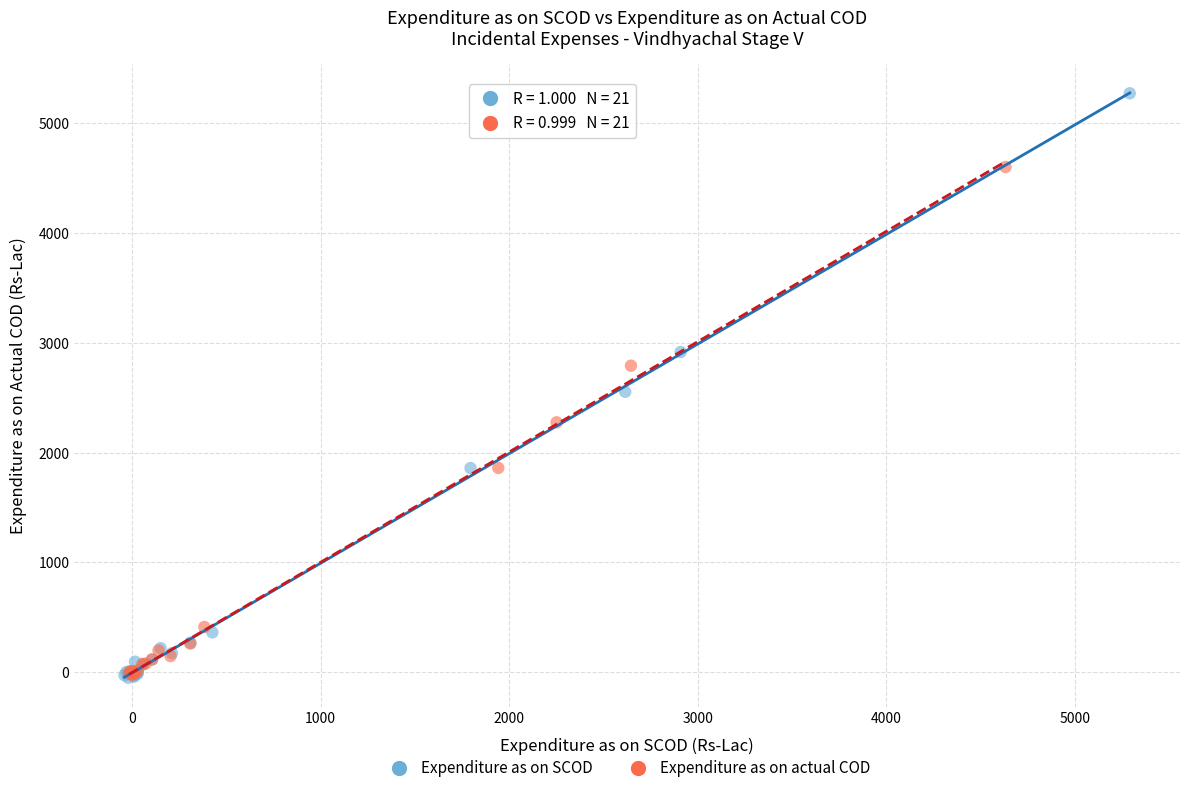

Which series reaches the maximum Y coordinate?

Expenditure as on SCOD